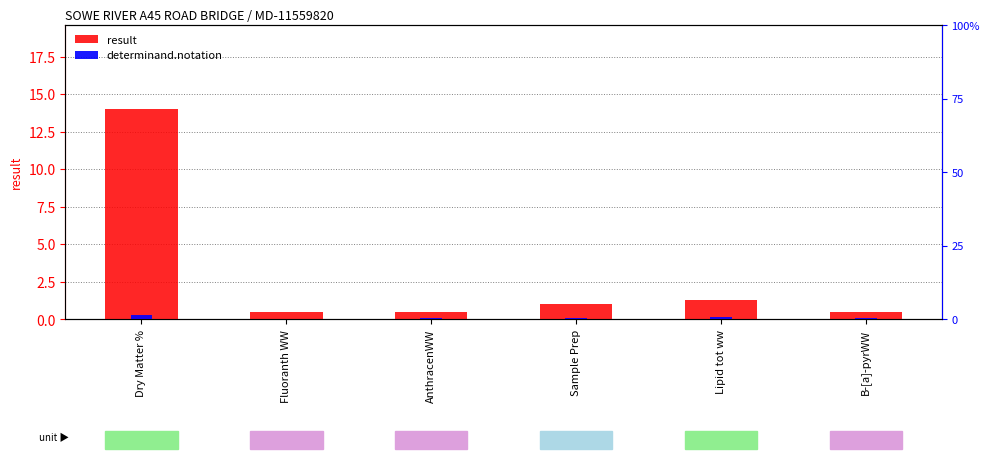

Is the value of determinand.notation at Fluoranth WW greater than the value of result at Dry Matter %?

No